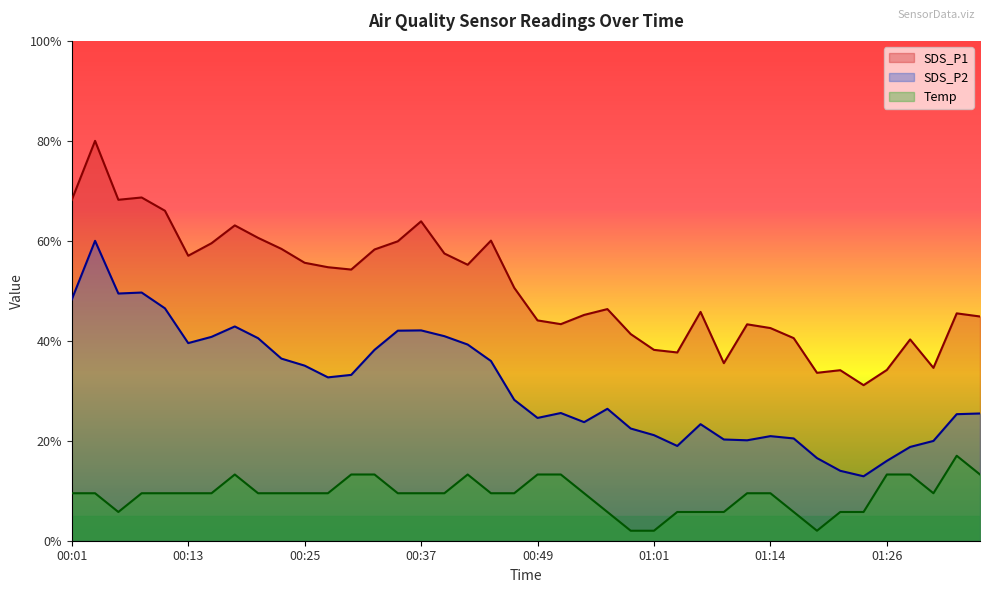

Reading left to right, extract all data points from this chart.

SDS_P1: 68.2	80.0	68.2	68.7	66.0	57.0	59.5	63.1	60.6	58.4	55.6	54.7	54.3	58.3	59.9	63.9	57.5	55.2	60.0	50.6	44.1	43.3	45.2	46.3	41.3	38.2	37.7	45.8	35.5	43.3	42.5	40.5	33.6	34.1	31.1	34.2	40.3	34.6	45.5	44.9
SDS_P2: 48.3	60.0	49.5	49.7	46.5	39.5	40.8	42.9	40.5	36.4	35.0	32.7	33.2	38.2	42.0	42.1	40.9	39.2	36.0	28.2	24.6	25.5	23.7	26.4	22.5	21.1	19.0	23.3	20.3	20.1	20.9	20.5	16.5	14.0	12.9	16.0	18.8	20.0	25.3	25.5
Temp: 9.5	9.5	5.8	9.5	9.5	9.5	9.5	13.2	9.5	9.5	9.5	9.5	13.2	13.2	9.5	9.5	9.5	13.2	9.5	9.5	13.2	13.2	9.5	5.8	2.0	2.0	5.8	5.8	5.8	9.5	9.5	5.8	2.0	5.8	5.8	13.2	13.2	9.5	17.0	13.2